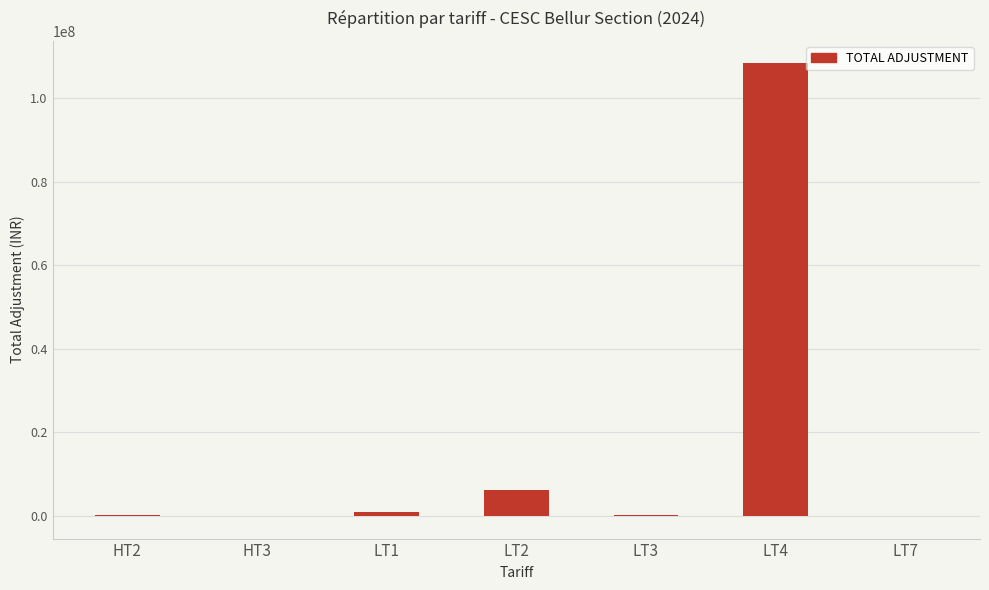

What is the greatest value displayed?

108346845.6